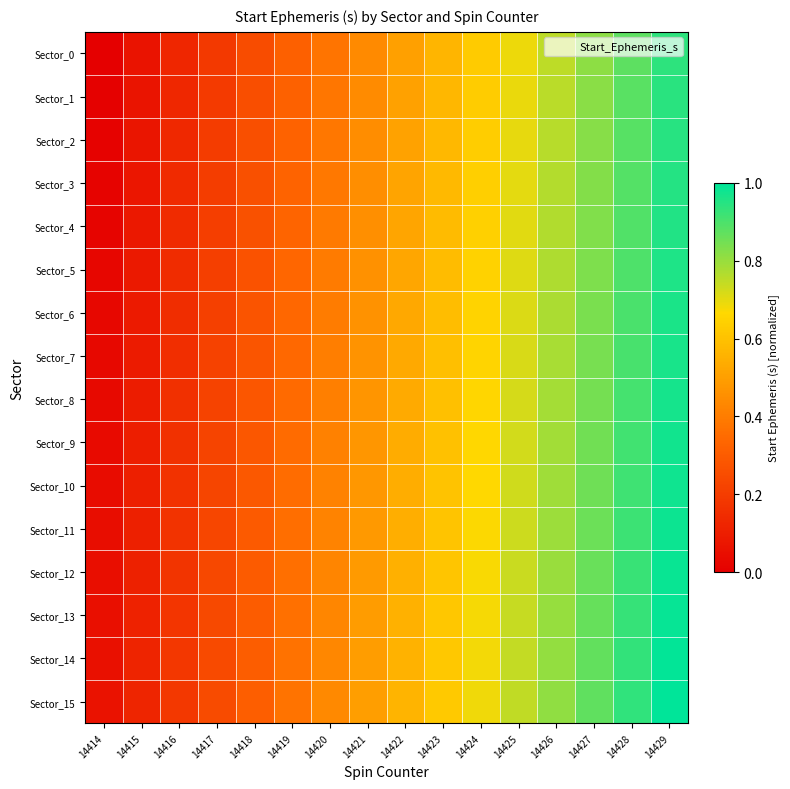

Reading left to right, what are all the values shown in this chart?

Sector_0: 14414=0.0	14415=0.1	14416=0.1	14417=0.2	14418=0.3	14419=0.3	14420=0.4	14421=0.4	14422=0.5	14423=0.6	14424=0.6	14425=0.7	14426=0.8	14427=0.8	14428=0.9	14429=0.9
Sector_1: 14414=0.0	14415=0.1	14416=0.1	14417=0.2	14418=0.3	14419=0.3	14420=0.4	14421=0.4	14422=0.5	14423=0.6	14424=0.6	14425=0.7	14426=0.8	14427=0.8	14428=0.9	14429=0.9
Sector_2: 14414=0.0	14415=0.1	14416=0.1	14417=0.2	14418=0.3	14419=0.3	14420=0.4	14421=0.4	14422=0.5	14423=0.6	14424=0.6	14425=0.7	14426=0.8	14427=0.8	14428=0.9	14429=0.9
Sector_3: 14414=0.0	14415=0.1	14416=0.1	14417=0.2	14418=0.3	14419=0.3	14420=0.4	14421=0.5	14422=0.5	14423=0.6	14424=0.6	14425=0.7	14426=0.8	14427=0.8	14428=0.9	14429=1.0
Sector_4: 14414=0.0	14415=0.1	14416=0.1	14417=0.2	14418=0.3	14419=0.3	14420=0.4	14421=0.5	14422=0.5	14423=0.6	14424=0.6	14425=0.7	14426=0.8	14427=0.8	14428=0.9	14429=1.0
Sector_5: 14414=0.0	14415=0.1	14416=0.1	14417=0.2	14418=0.3	14419=0.3	14420=0.4	14421=0.5	14422=0.5	14423=0.6	14424=0.6	14425=0.7	14426=0.8	14427=0.8	14428=0.9	14429=1.0
Sector_6: 14414=0.0	14415=0.1	14416=0.1	14417=0.2	14418=0.3	14419=0.3	14420=0.4	14421=0.5	14422=0.5	14423=0.6	14424=0.7	14425=0.7	14426=0.8	14427=0.8	14428=0.9	14429=1.0
Sector_7: 14414=0.0	14415=0.1	14416=0.2	14417=0.2	14418=0.3	14419=0.3	14420=0.4	14421=0.5	14422=0.5	14423=0.6	14424=0.7	14425=0.7	14426=0.8	14427=0.8	14428=0.9	14429=1.0
Sector_8: 14414=0.0	14415=0.1	14416=0.2	14417=0.2	14418=0.3	14419=0.3	14420=0.4	14421=0.5	14422=0.5	14423=0.6	14424=0.7	14425=0.7	14426=0.8	14427=0.8	14428=0.9	14429=1.0
Sector_9: 14414=0.0	14415=0.1	14416=0.2	14417=0.2	14418=0.3	14419=0.3	14420=0.4	14421=0.5	14422=0.5	14423=0.6	14424=0.7	14425=0.7	14426=0.8	14427=0.9	14428=0.9	14429=1.0
Sector_10: 14414=0.0	14415=0.1	14416=0.2	14417=0.2	14418=0.3	14419=0.4	14420=0.4	14421=0.5	14422=0.5	14423=0.6	14424=0.7	14425=0.7	14426=0.8	14427=0.9	14428=0.9	14429=1.0
Sector_11: 14414=0.0	14415=0.1	14416=0.2	14417=0.2	14418=0.3	14419=0.4	14420=0.4	14421=0.5	14422=0.5	14423=0.6	14424=0.7	14425=0.7	14426=0.8	14427=0.9	14428=0.9	14429=1.0
Sector_12: 14414=0.0	14415=0.1	14416=0.2	14417=0.2	14418=0.3	14419=0.4	14420=0.4	14421=0.5	14422=0.5	14423=0.6	14424=0.7	14425=0.7	14426=0.8	14427=0.9	14428=0.9	14429=1.0
Sector_13: 14414=0.1	14415=0.1	14416=0.2	14417=0.2	14418=0.3	14419=0.4	14420=0.4	14421=0.5	14422=0.6	14423=0.6	14424=0.7	14425=0.7	14426=0.8	14427=0.9	14428=0.9	14429=1.0
Sector_14: 14414=0.1	14415=0.1	14416=0.2	14417=0.2	14418=0.3	14419=0.4	14420=0.4	14421=0.5	14422=0.6	14423=0.6	14424=0.7	14425=0.7	14426=0.8	14427=0.9	14428=0.9	14429=1.0
Sector_15: 14414=0.1	14415=0.1	14416=0.2	14417=0.2	14418=0.3	14419=0.4	14420=0.4	14421=0.5	14422=0.6	14423=0.6	14424=0.7	14425=0.7	14426=0.8	14427=0.9	14428=0.9	14429=1.0